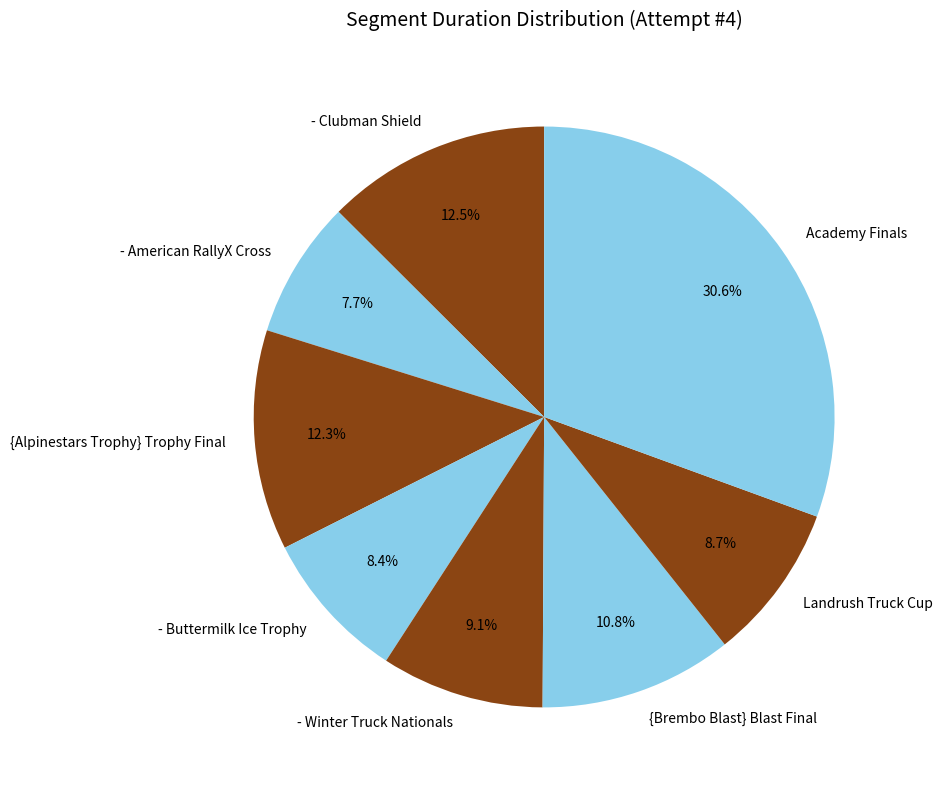

To the nearest percent, what is the average slice percentage?

12%